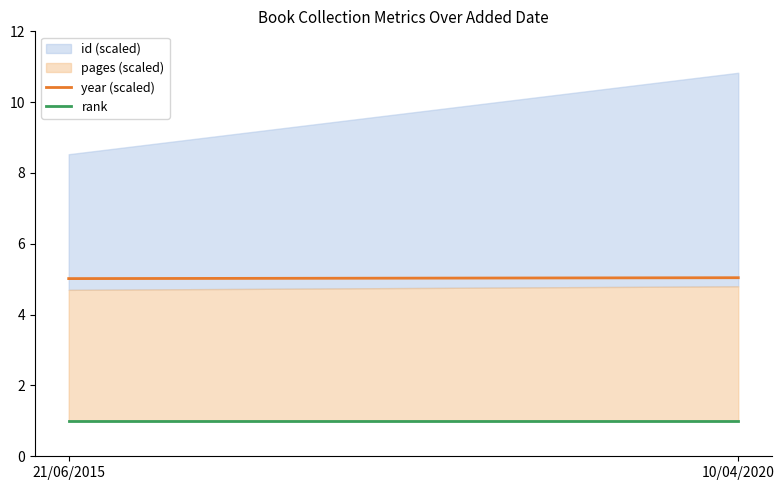

Reading right to left, list the values for the pages (scaled) series.

10/04/2020=3.8	21/06/2015=3.7